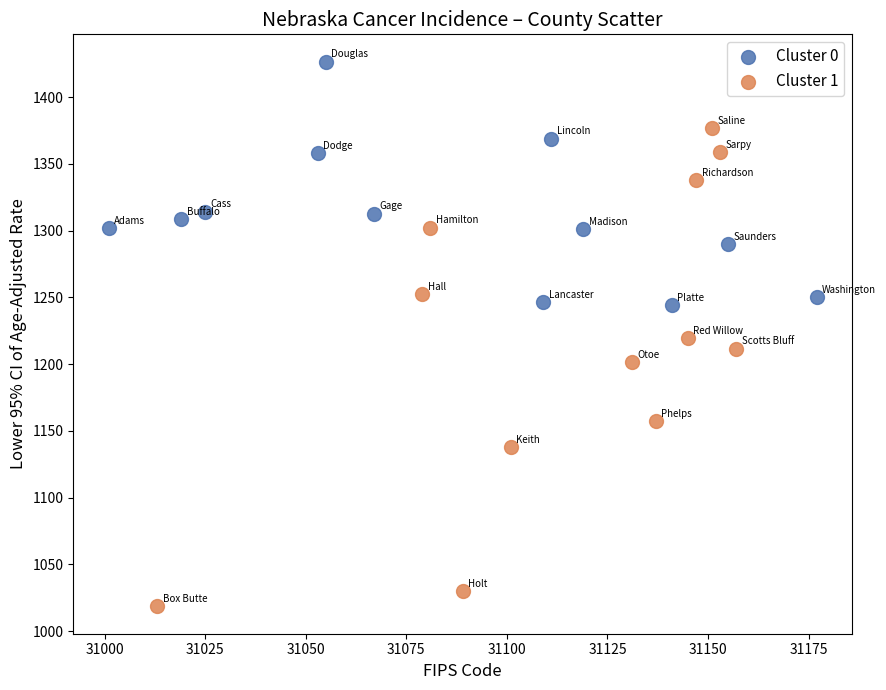

Which series has the largest Y range (max minus min)?

Cluster 1